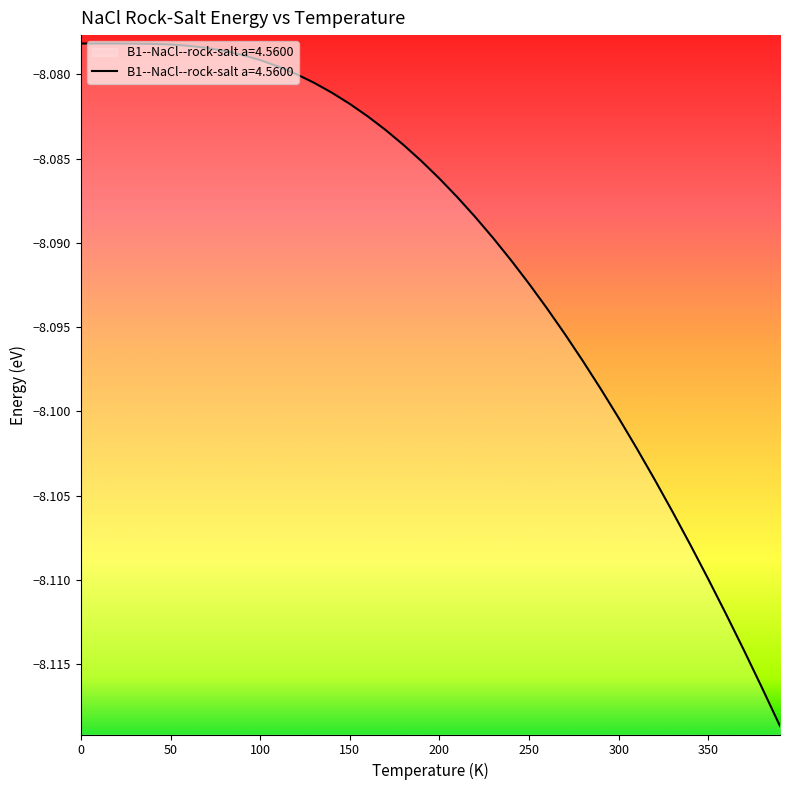

What position from the left is 260.0?

27